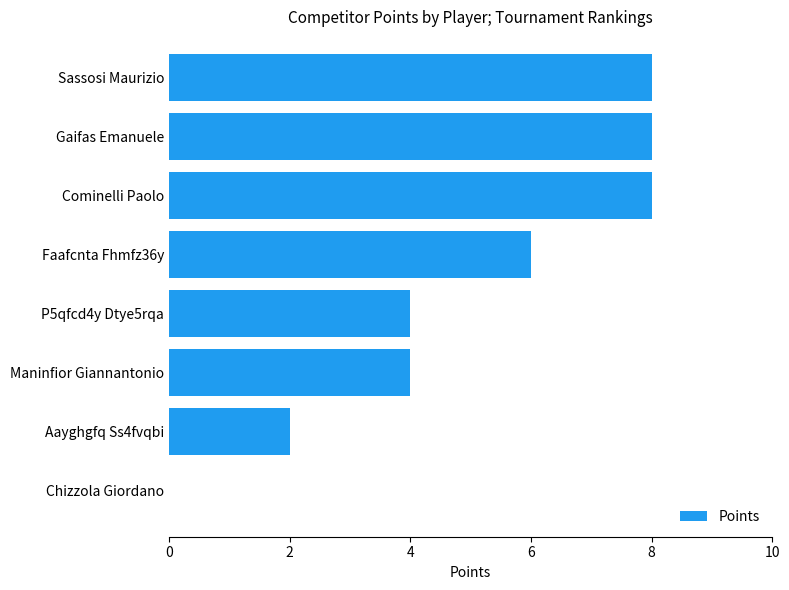

What is the greatest value displayed?

8